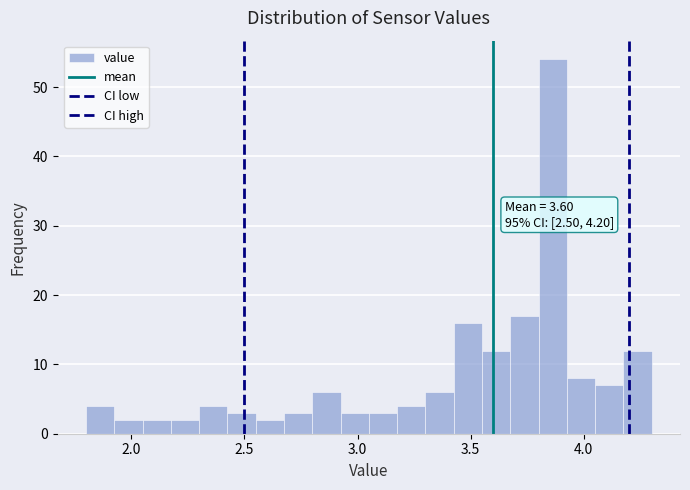

Read against the x-axis, roughly where is the centre of the tallest bar?

3.85